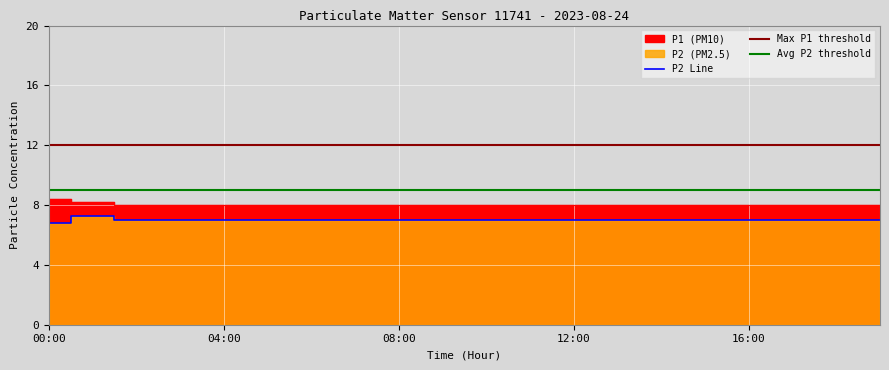

Is the value of P1 at 01:00 greater than the value of P2 at 03:00?

Yes